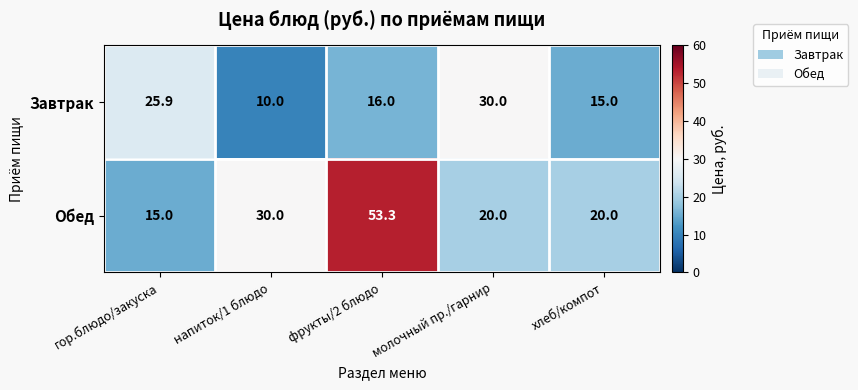

True or false: Завтрак has a value of 10.0 at хлеб/компот.

False